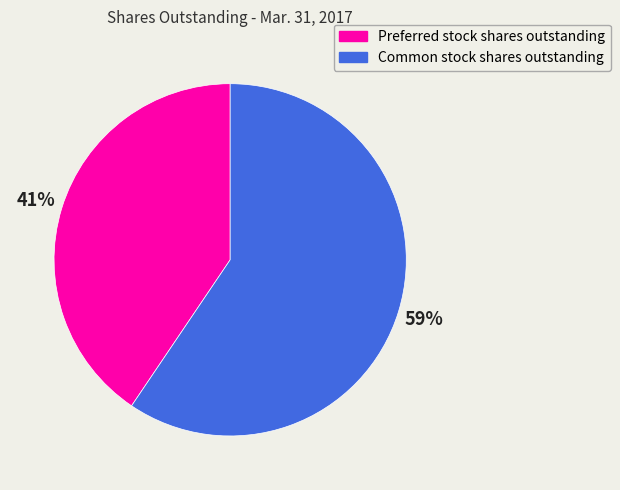

Between Common stock shares outstanding and Preferred stock shares outstanding, which is larger?

Common stock shares outstanding